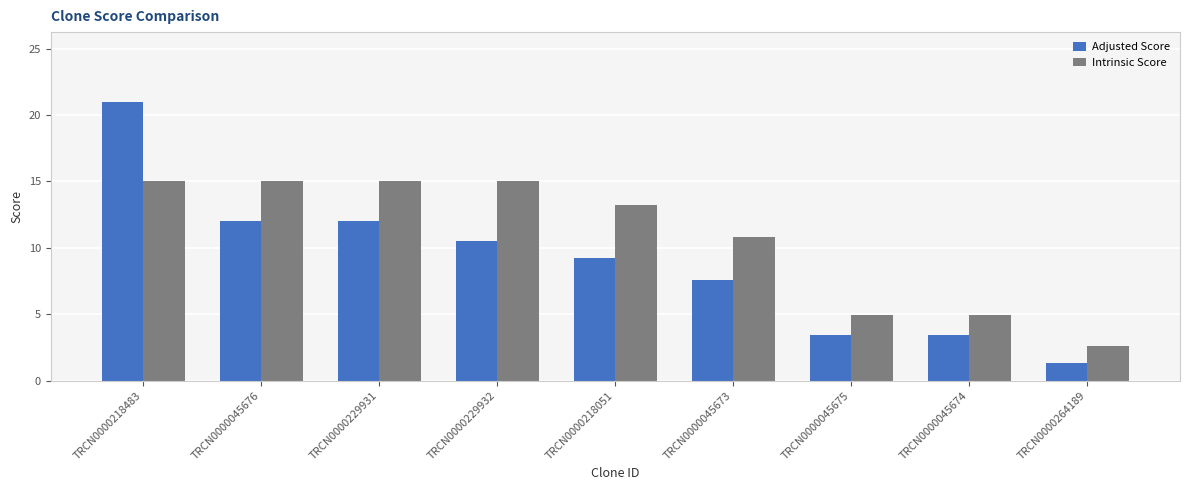

What is the label of the 1st bar from the left?

TRCN0000218483